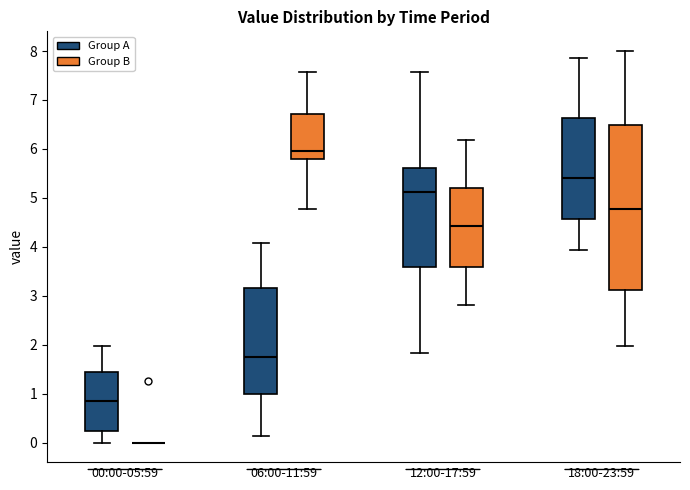

Comparing the boxes themselves (not the whiskers), which one is the tallest?

18:00-23:59 (Group B)